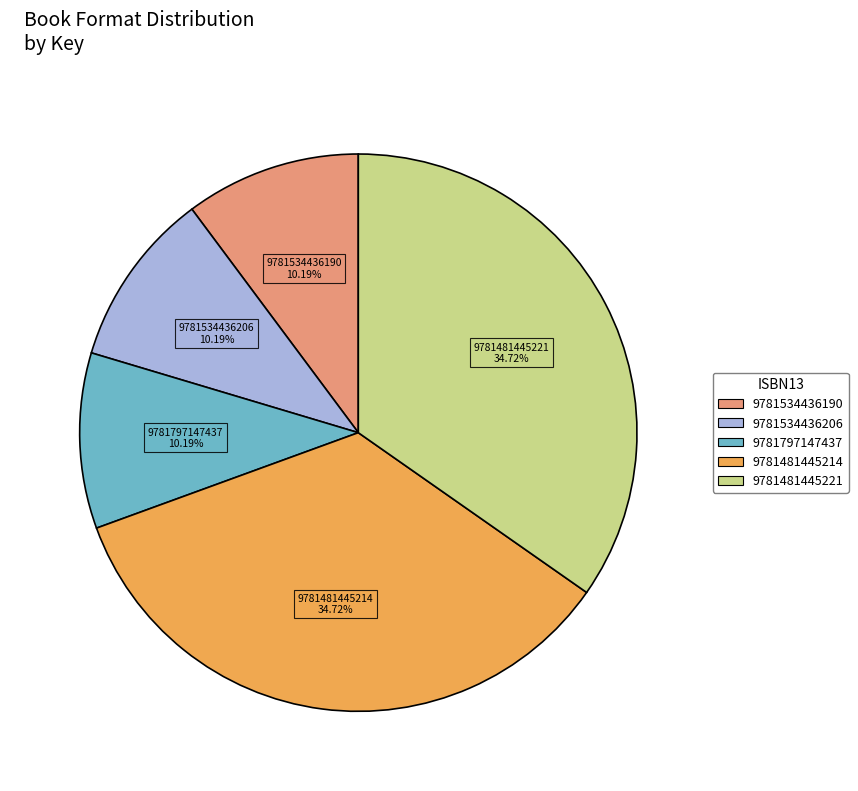

To the nearest percent, what portion does 9781481445221 represent?

35%